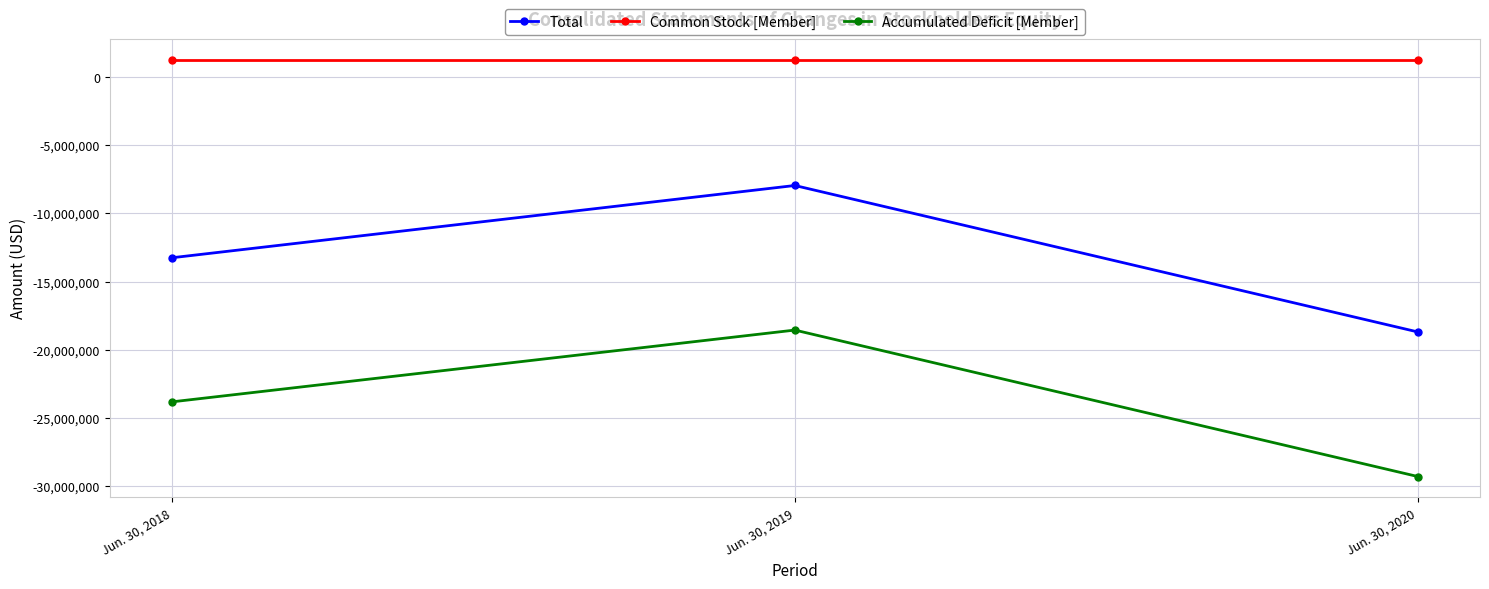

What is the value of the Common Stock [Member] point at the 3rd from the left?

1259831